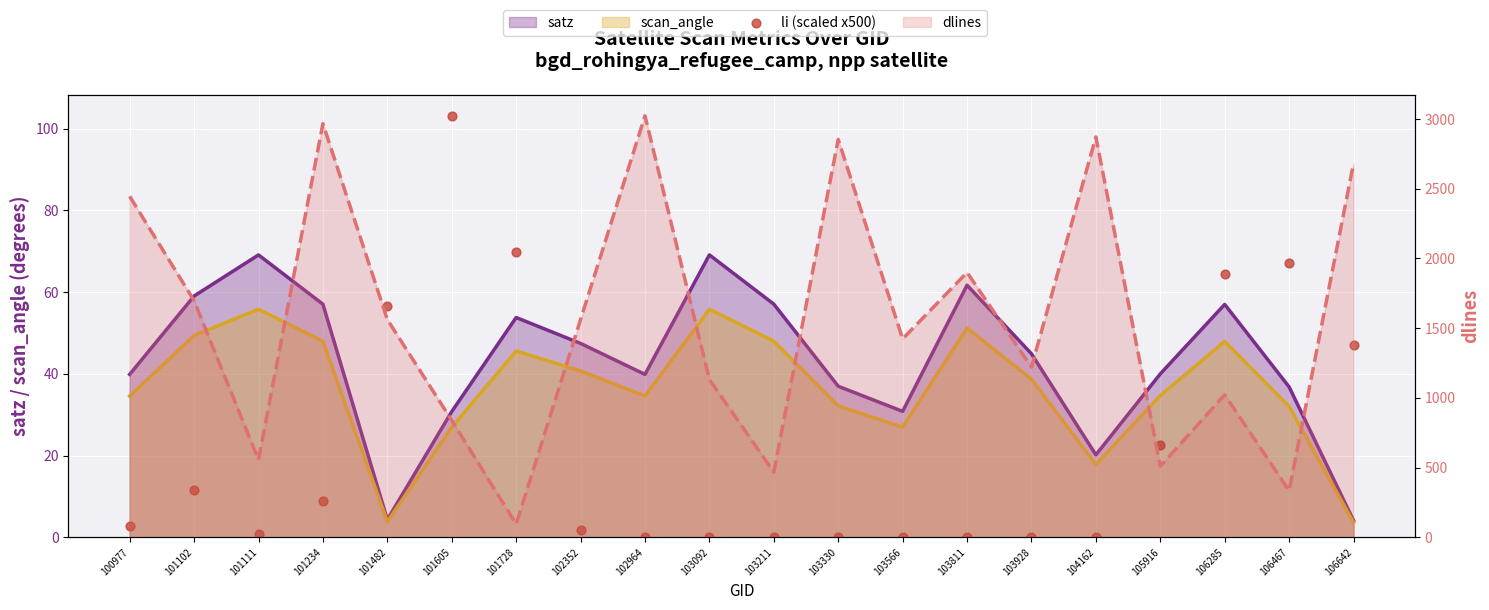

Between 106285 and 101234, which is larger?

106285